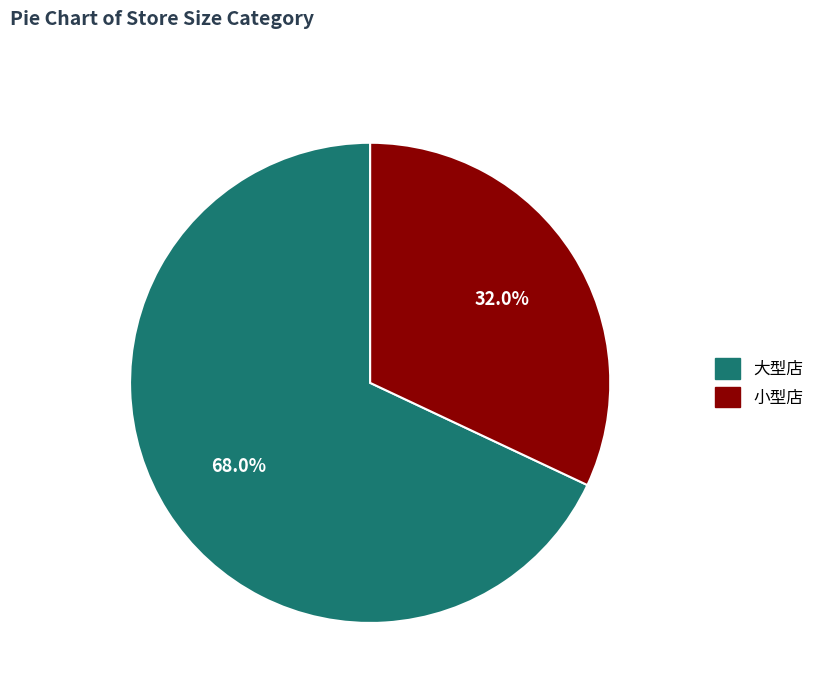

To the nearest percent, what is the average slice percentage?

50%